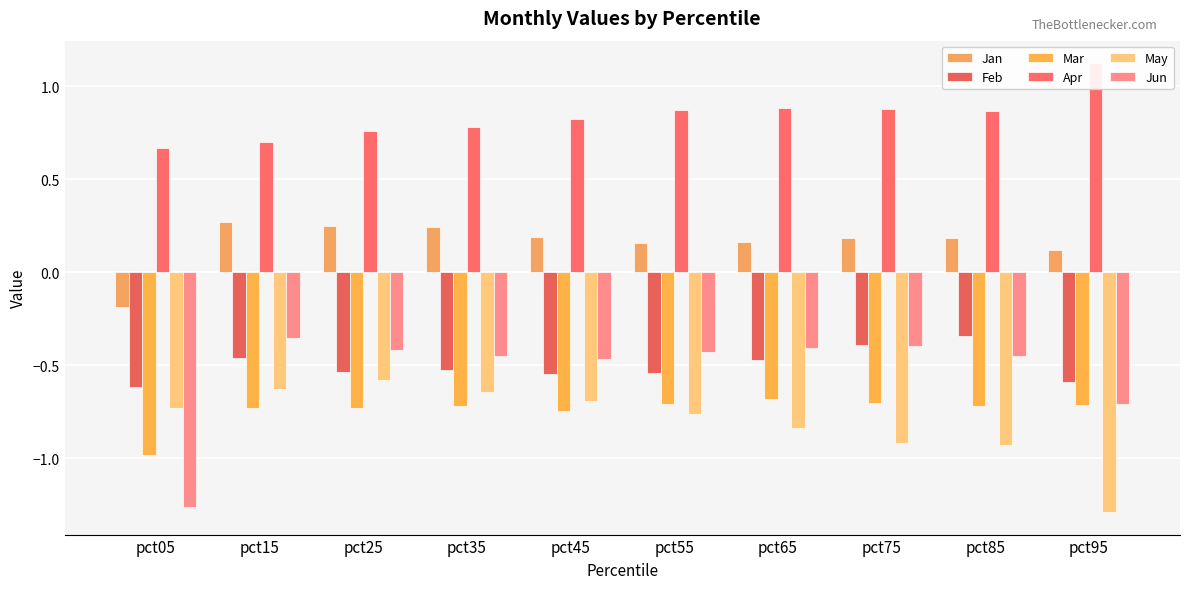

Count the number of categories in the chart.

10